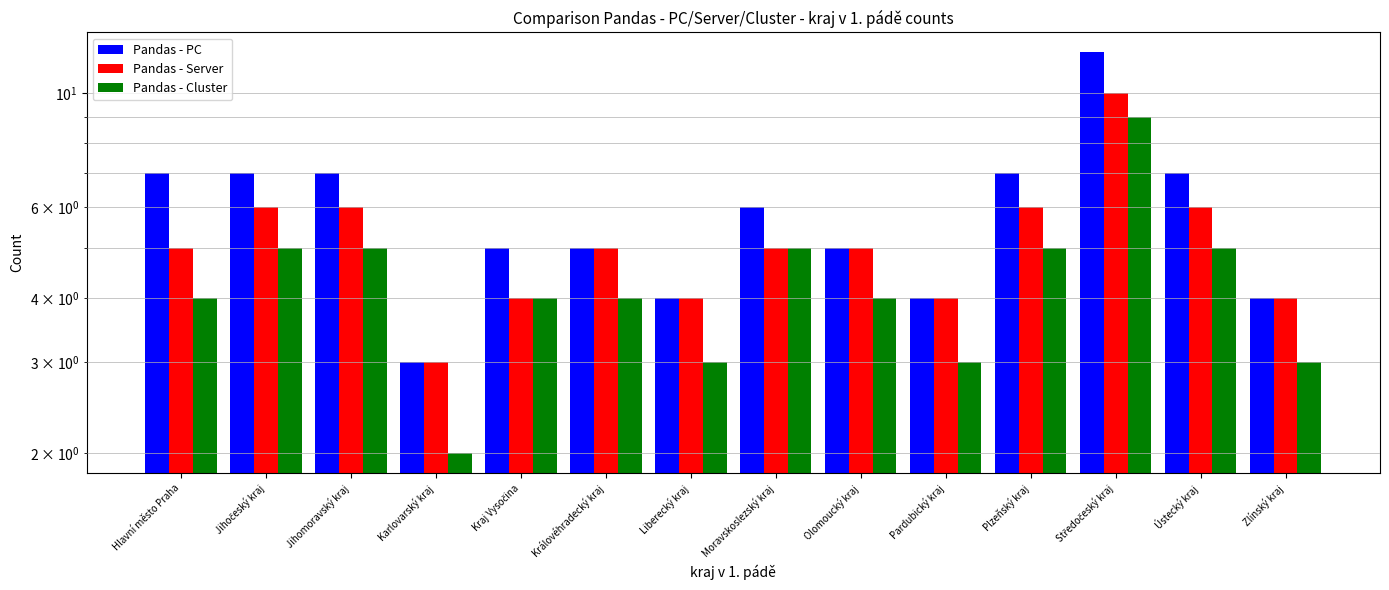

Is it true that Pandas - Cluster equals 3 at Liberecký kraj?

True